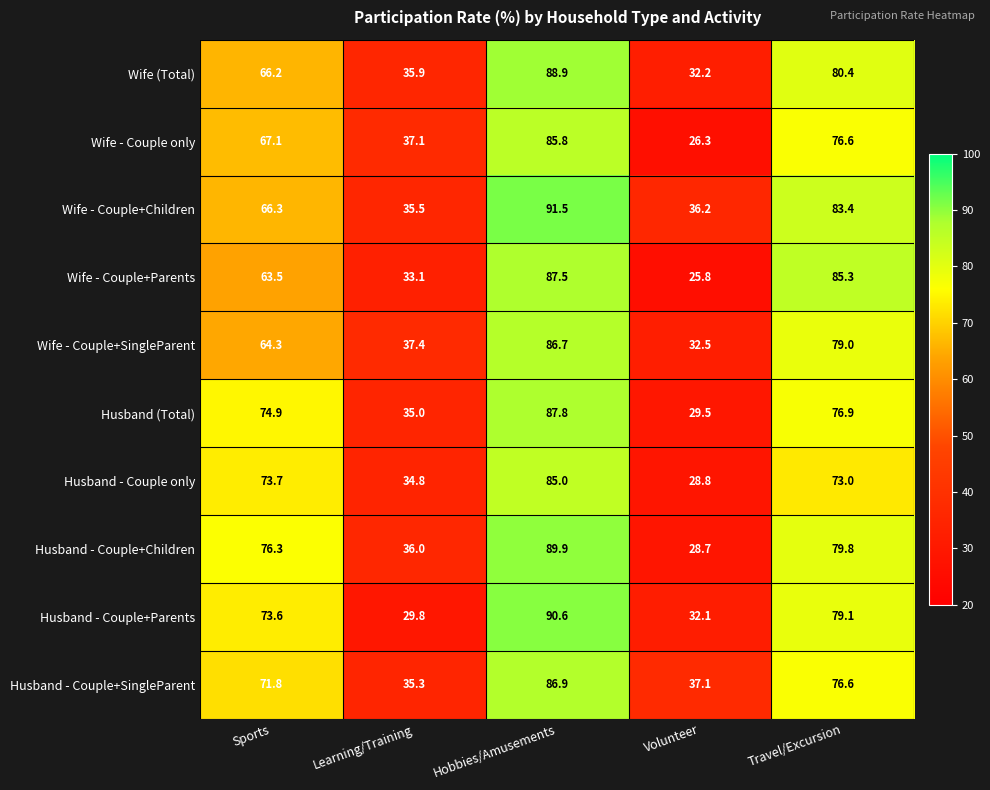

The value of Husband - Couple+Children at Sports is 114.1. True or false?

False